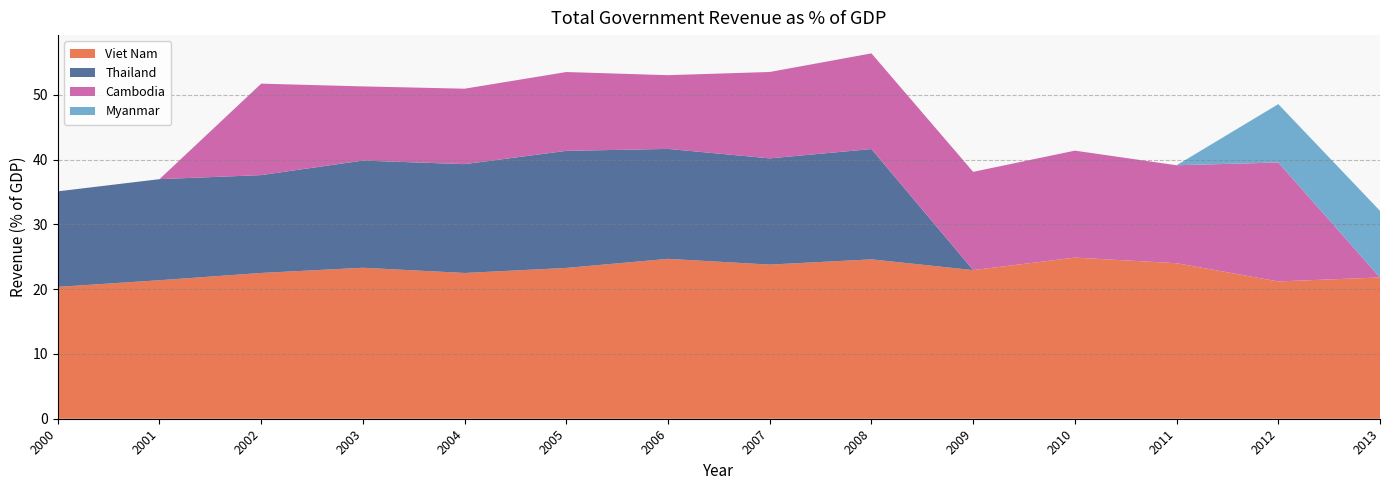

Reading right to left, extract all data points from this chart.

Viet Nam: 2013=21.8	2012=21.2	2011=24.0	2010=24.9	2009=22.9	2008=24.6	2007=23.8	2006=24.7	2005=23.3	2004=22.5	2003=23.3	2002=22.5	2001=21.4	2000=20.4
Thailand: 2013=0.0	2012=0.0	2011=0.0	2010=0.0	2009=0.0	2008=17.0	2007=16.4	2006=17.0	2005=18.1	2004=16.8	2003=16.6	2002=15.1	2001=15.6	2000=14.8
Cambodia: 2013=0.0	2012=18.4	2011=15.1	2010=16.5	2009=15.2	2008=14.8	2007=13.3	2006=11.4	2005=12.2	2004=11.6	2003=11.5	2002=14.1	2001=0.0	2000=0.0
Myanmar: 2013=10.3	2012=9.0	2011=0.0	2010=0.0	2009=0.0	2008=0.0	2007=0.0	2006=0.0	2005=0.0	2004=0.0	2003=0.0	2002=0.0	2001=0.0	2000=0.0